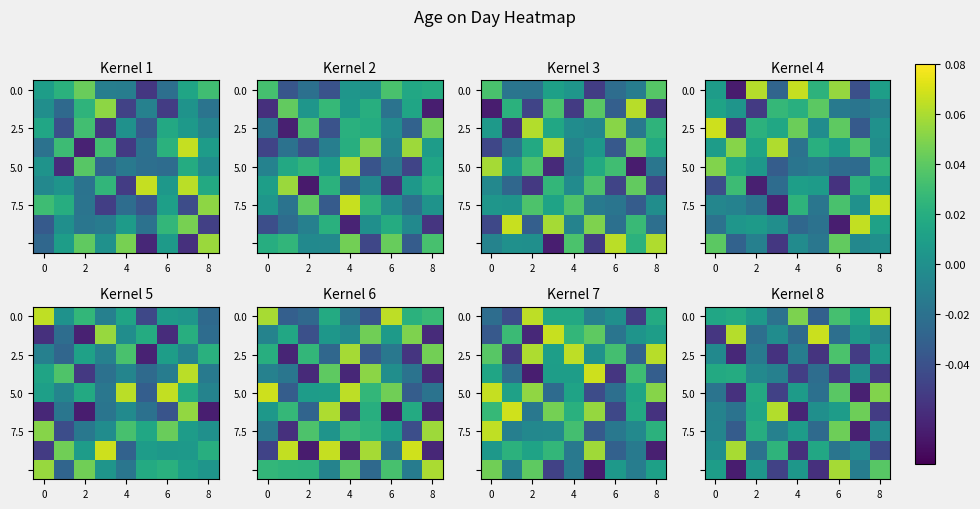

At how many categories does at least one series exceed 0?

9